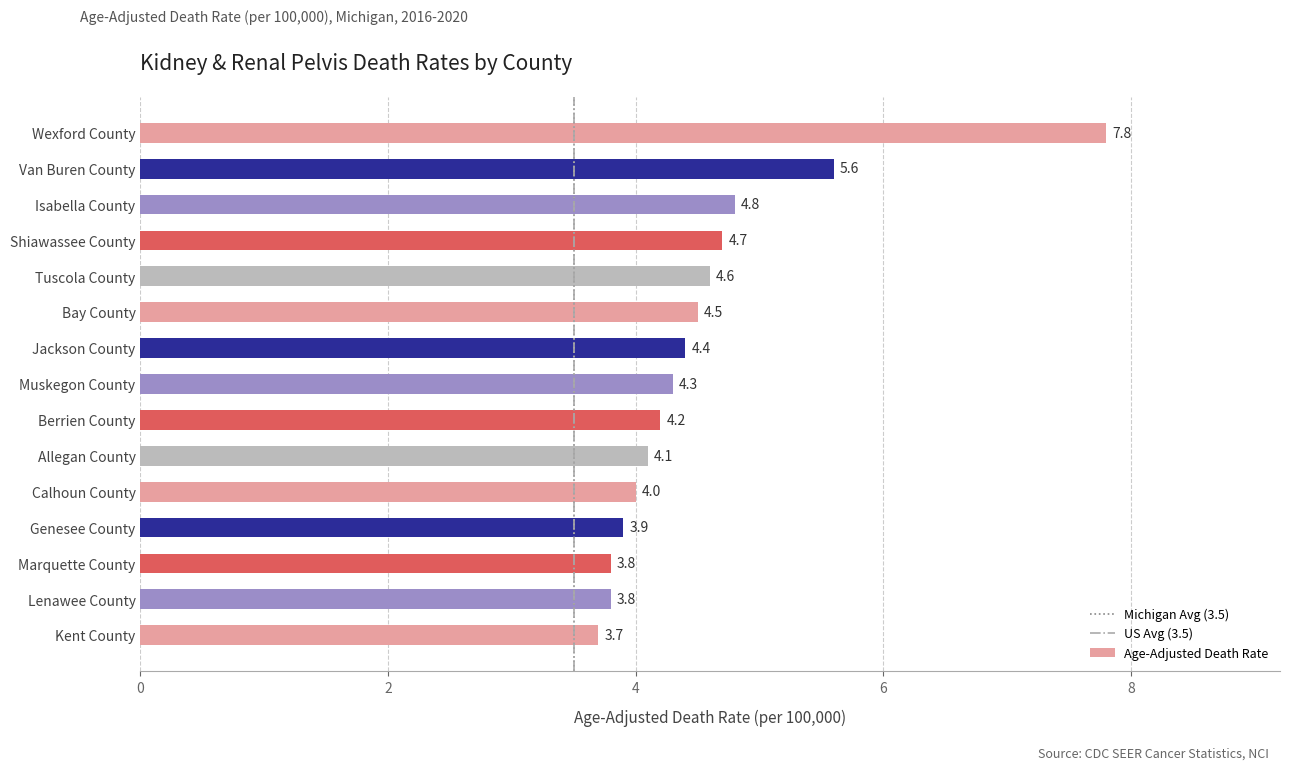

What is the ratio of the value at Shiawassee County to the value at Lenawee County?

1.2